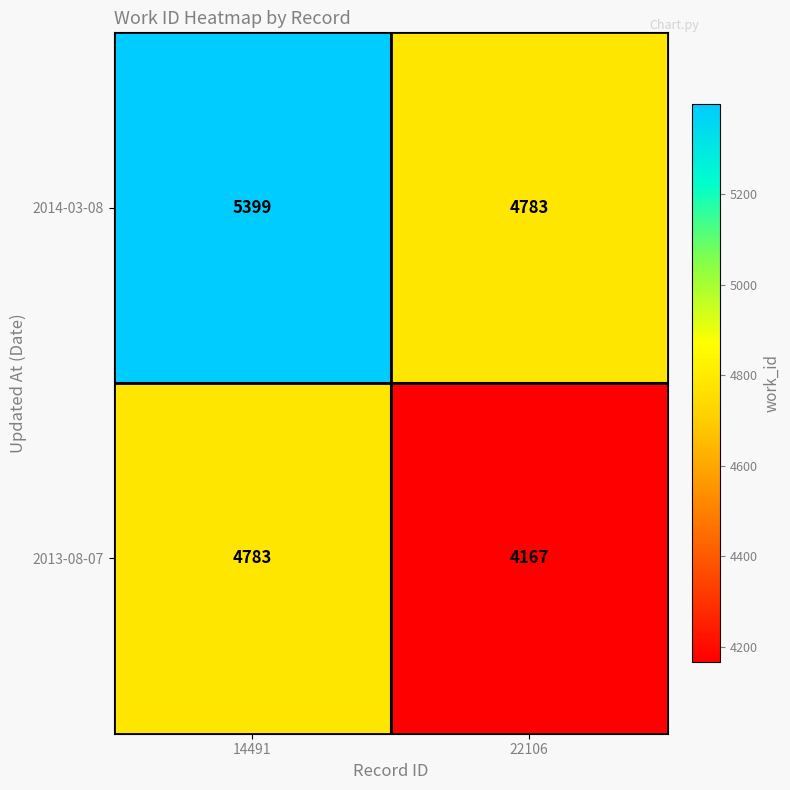

What value does the 2014-03-08 series have at 14491?

5399